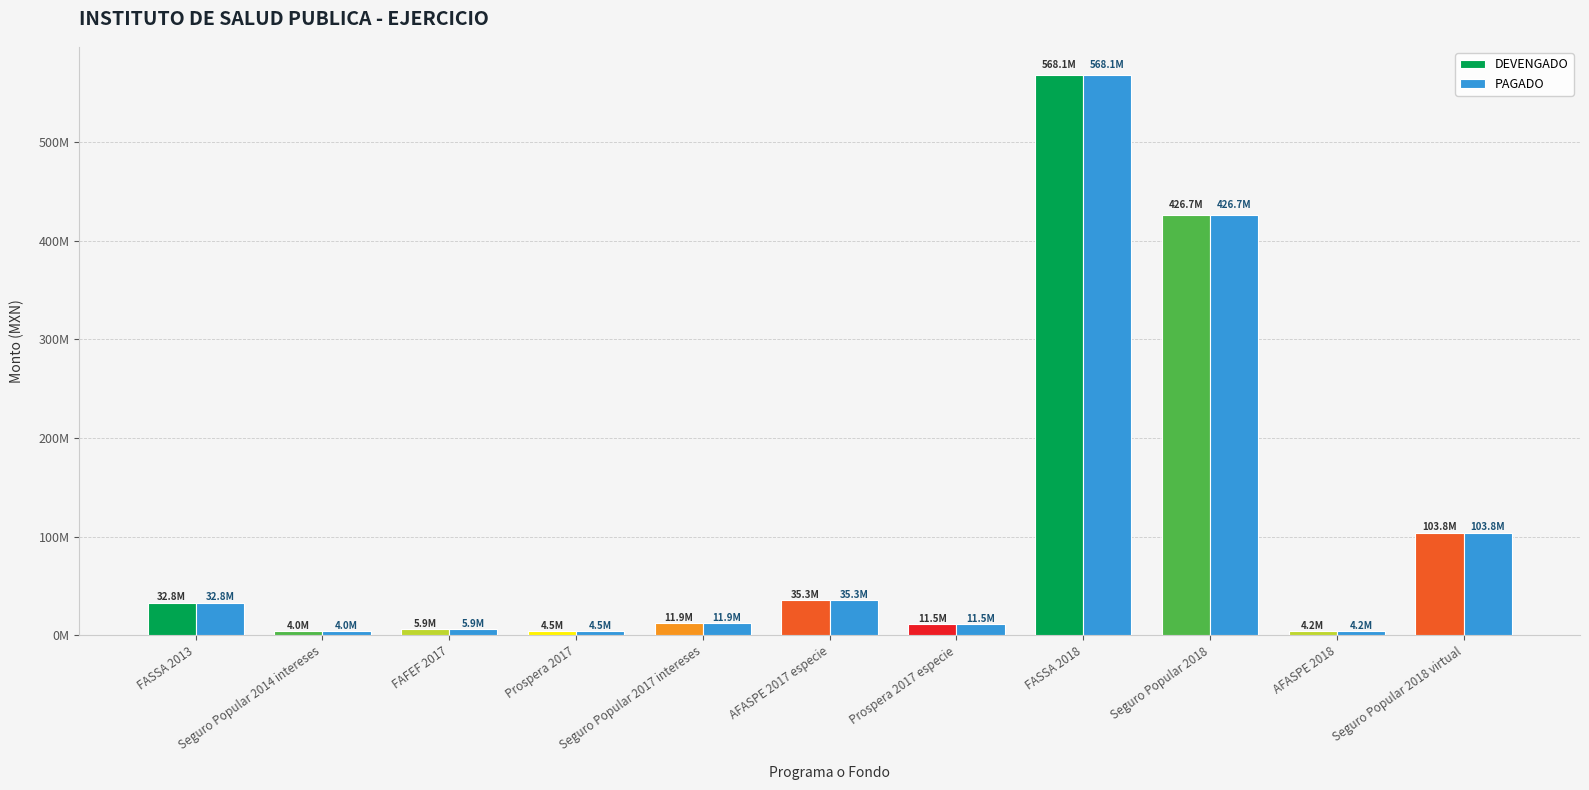

Are the bars grouped side by side (vs. stacked)?

Yes